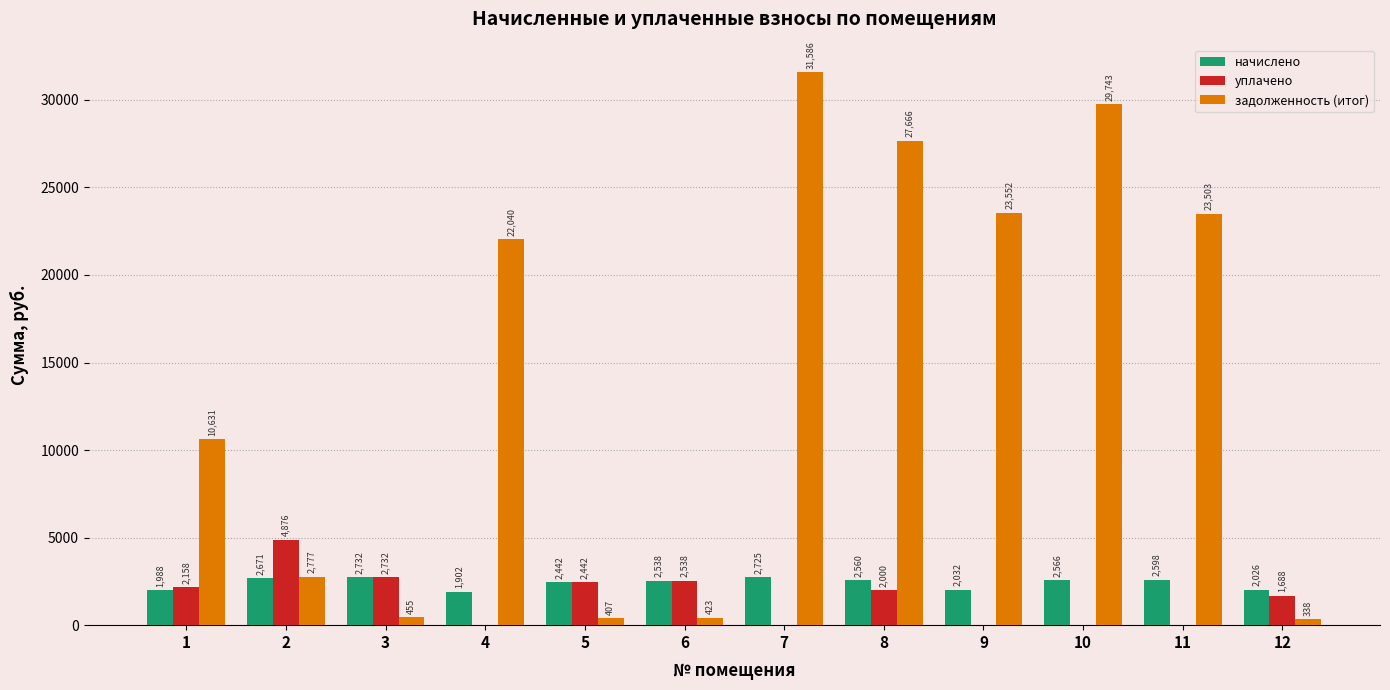

At which label does задолженность (итог) first exceed 22040?

4